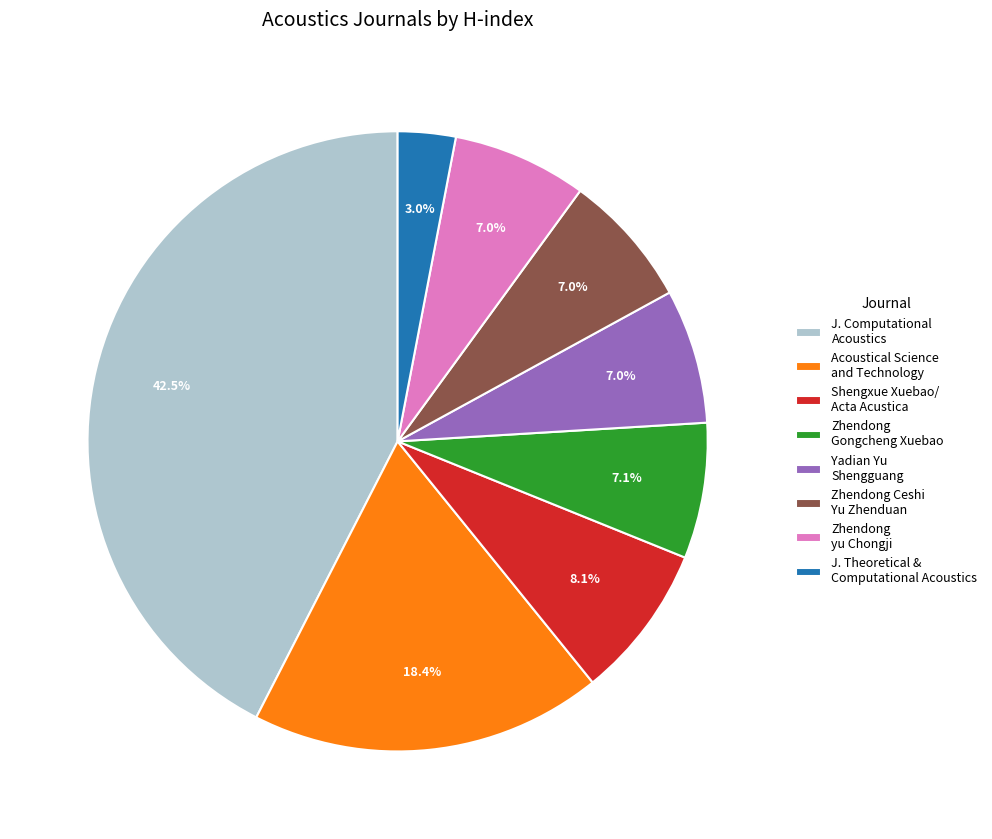

Is it true that Yadian Yu Shengguang is 20% of the pie?

False